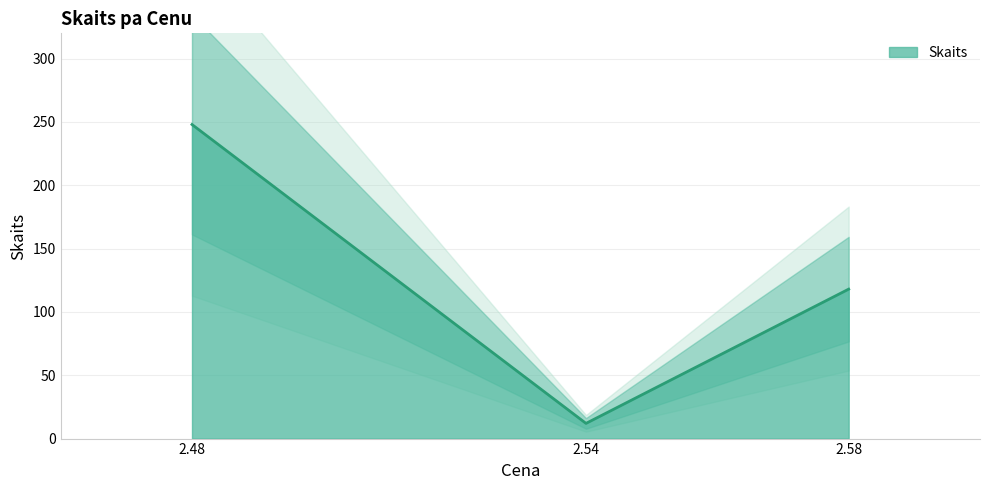

Reading left to right, what are all the values shown in this chart?

2.48=248	2.54=12	2.58=118